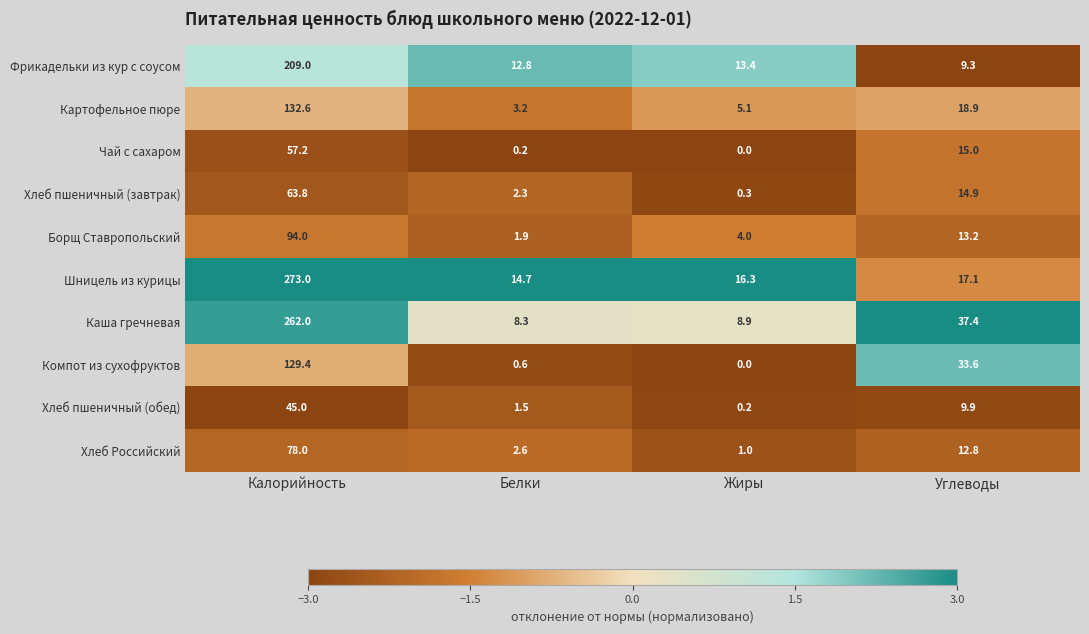

At how many categories does at least one series exceed 1?

4